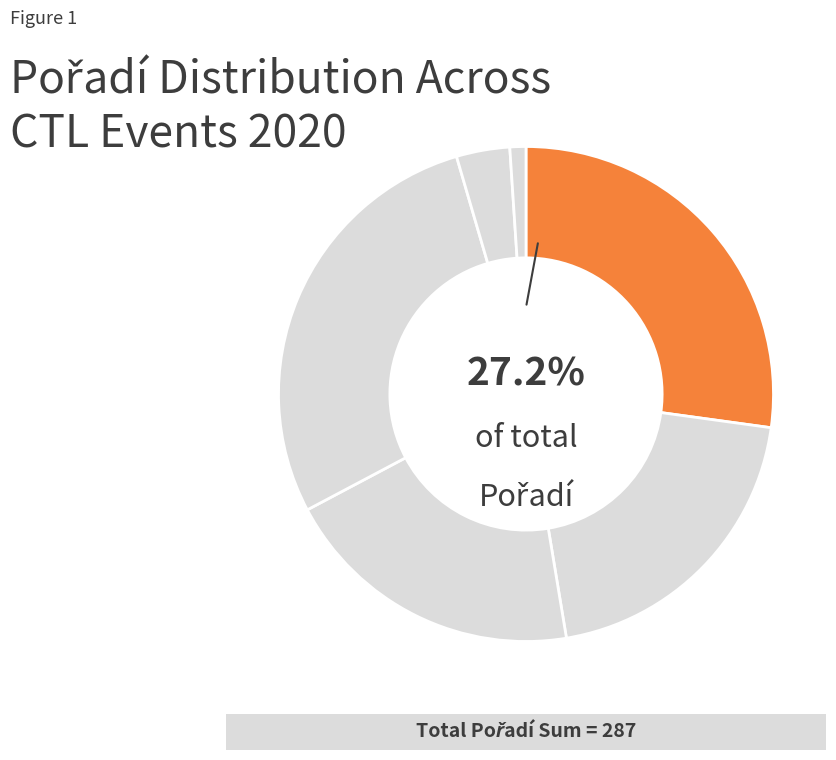

What is the smallest slice in the pie chart?

201904